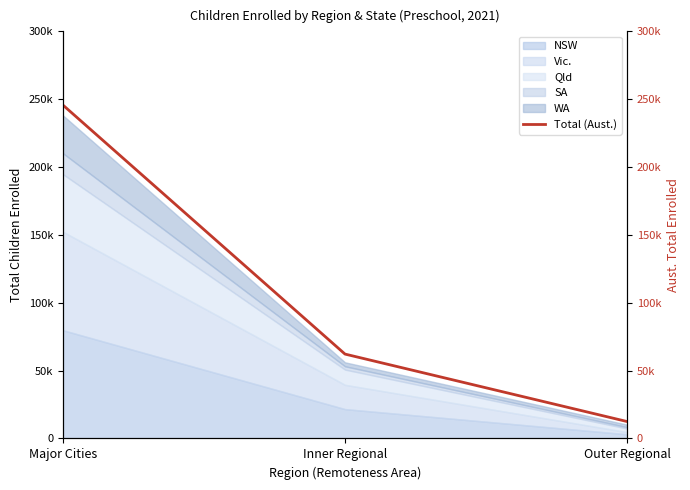

List the labels in order of value, largest first.

Major Cities, Inner Regional, Outer Regional